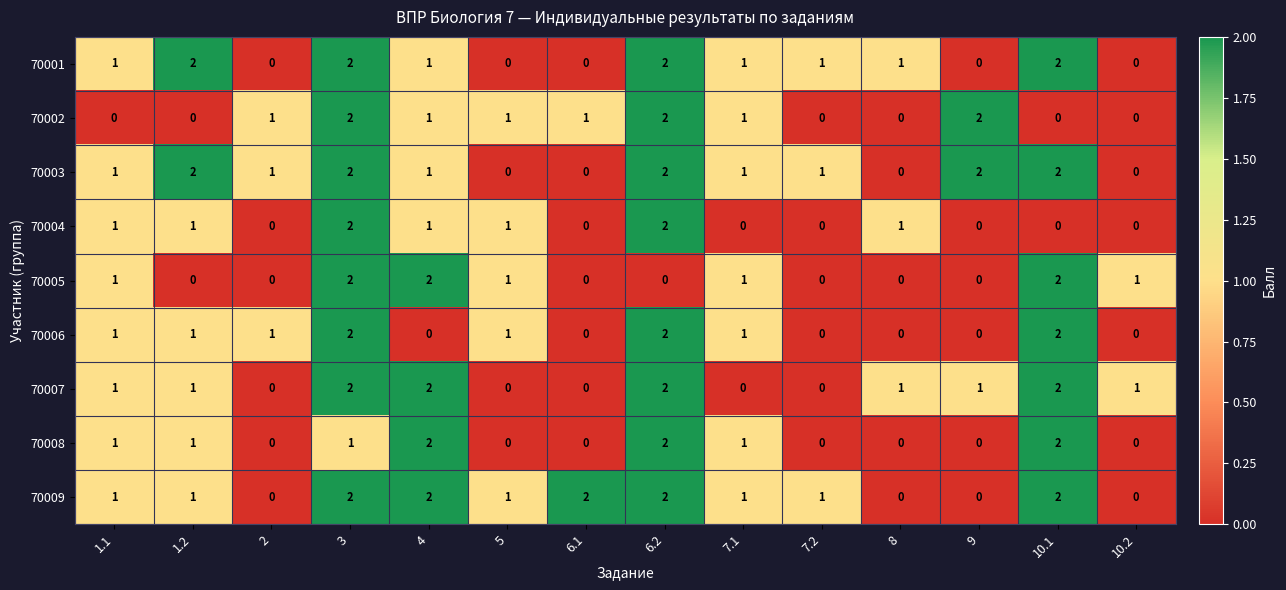

How many series are shown in this chart?

9